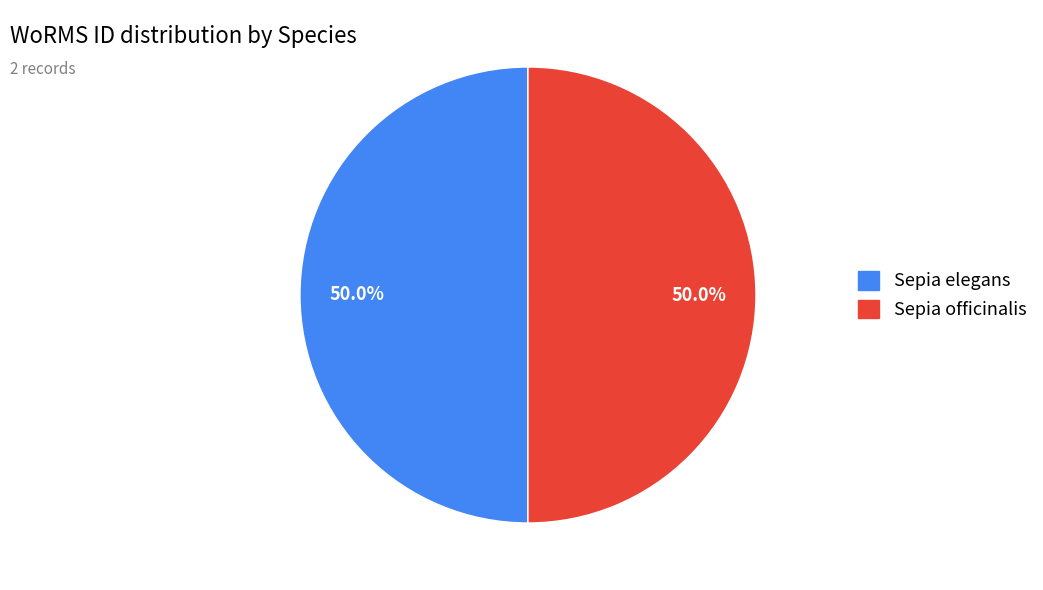

True or false: Sepia elegans accounts for 50% of the total.

True